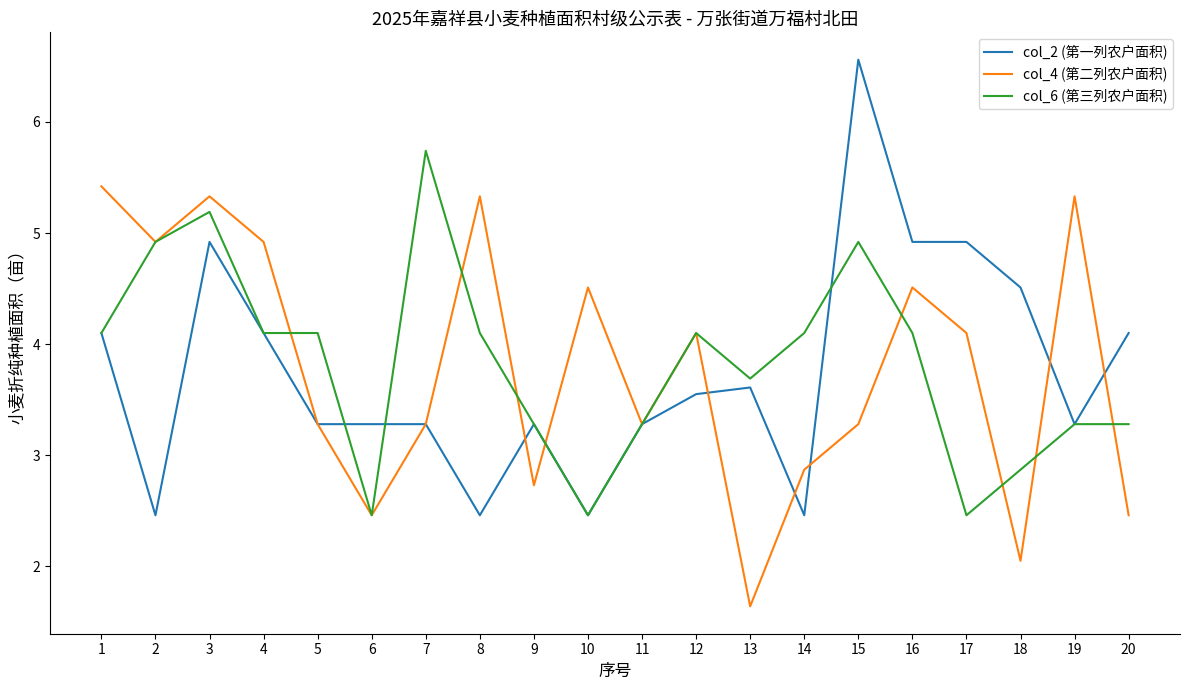

How many series are shown in this chart?

3